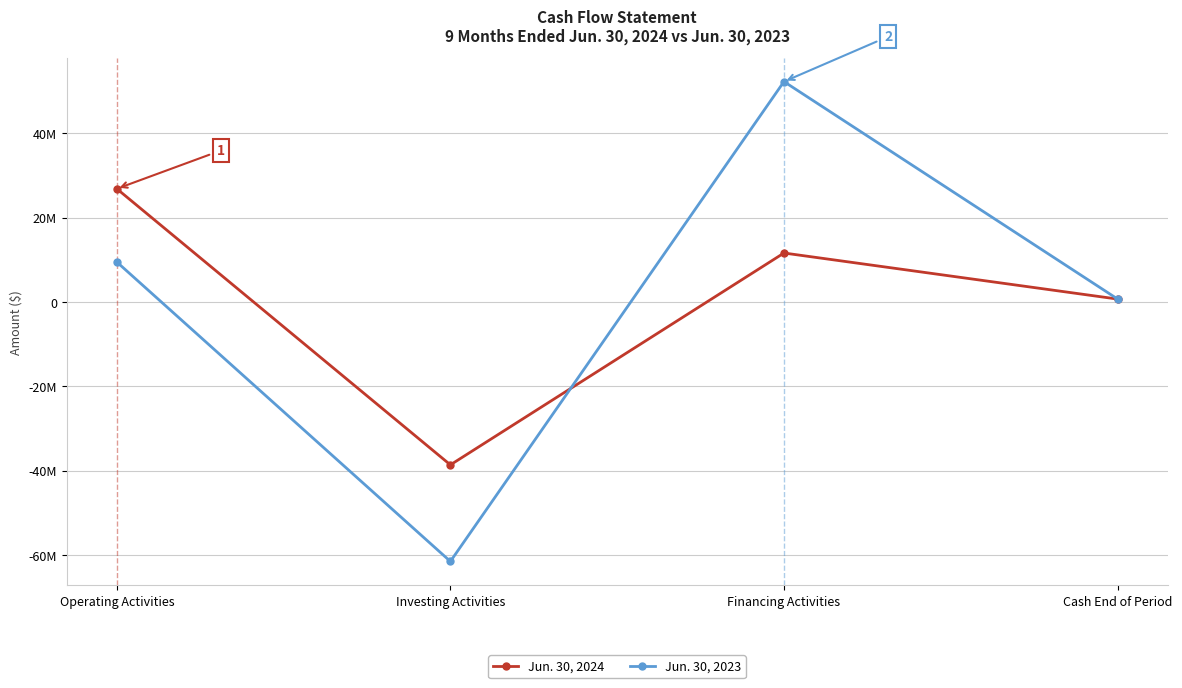

What are all the series names shown in the legend?

Jun. 30, 2024, Jun. 30, 2023